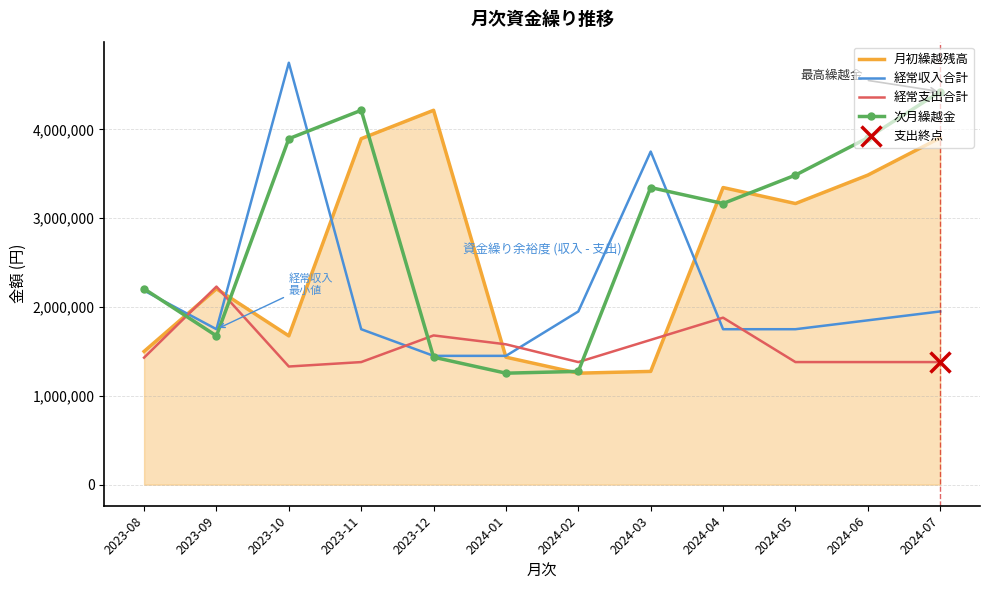

What is the total value across all series at 2024-07?

11660000